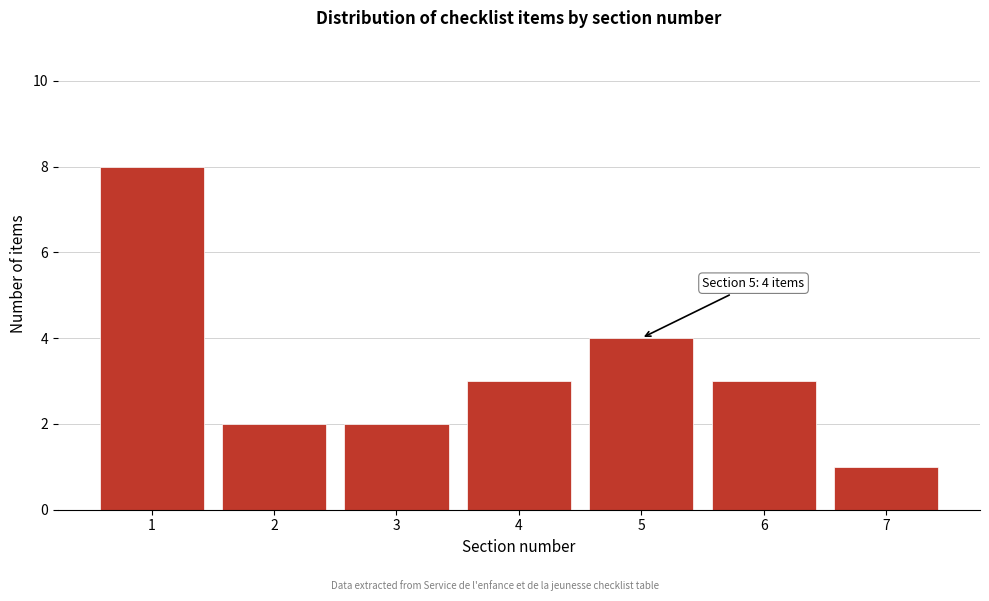

Reading left to right, transcribe all the data shown in this chart.

1=8	2=2	3=2	4=3	5=4	6=3	7=1